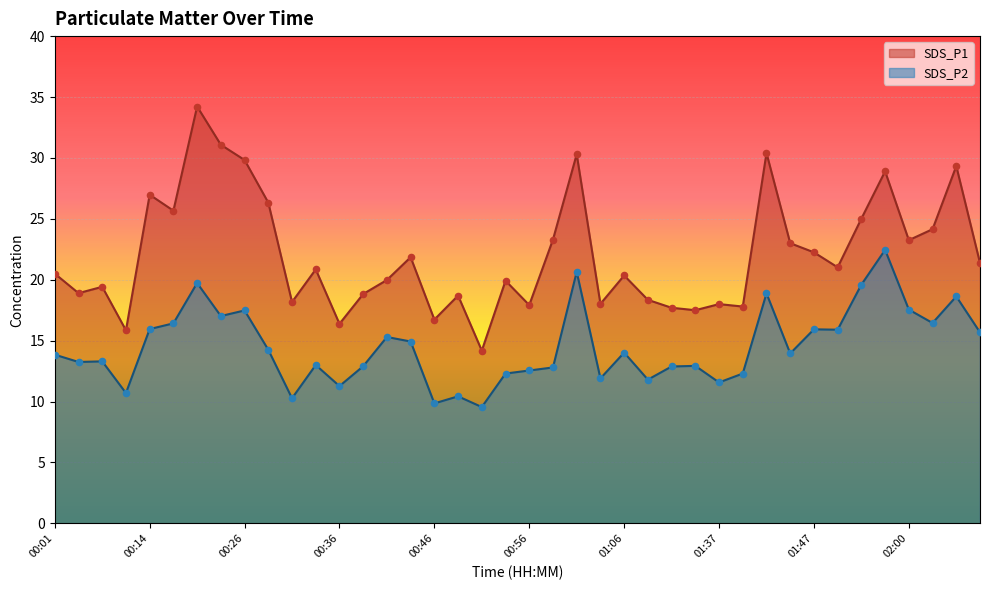

Which series has the largest total across all categories?

SDS_P1